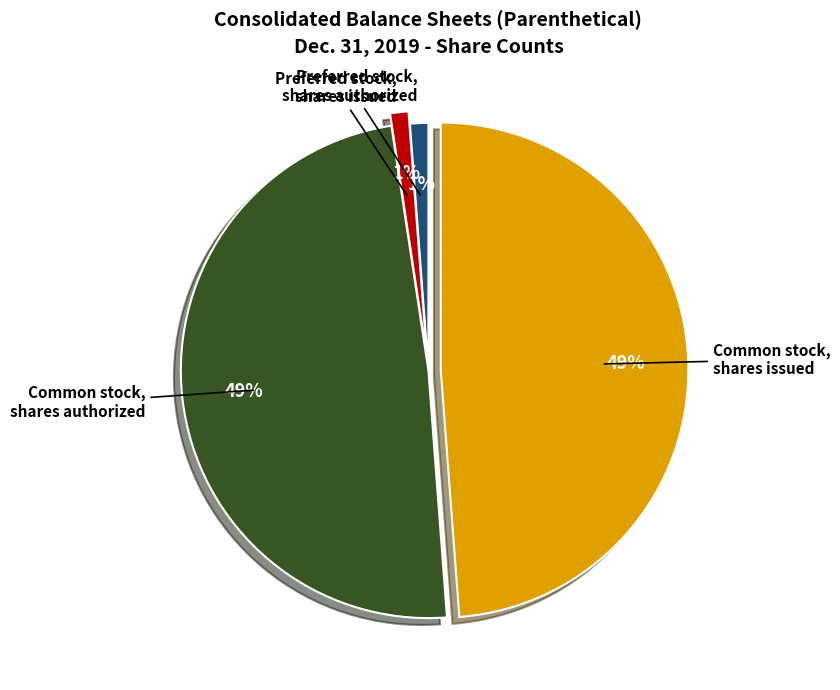

Is there any slice that represents more than half of the pie?

No